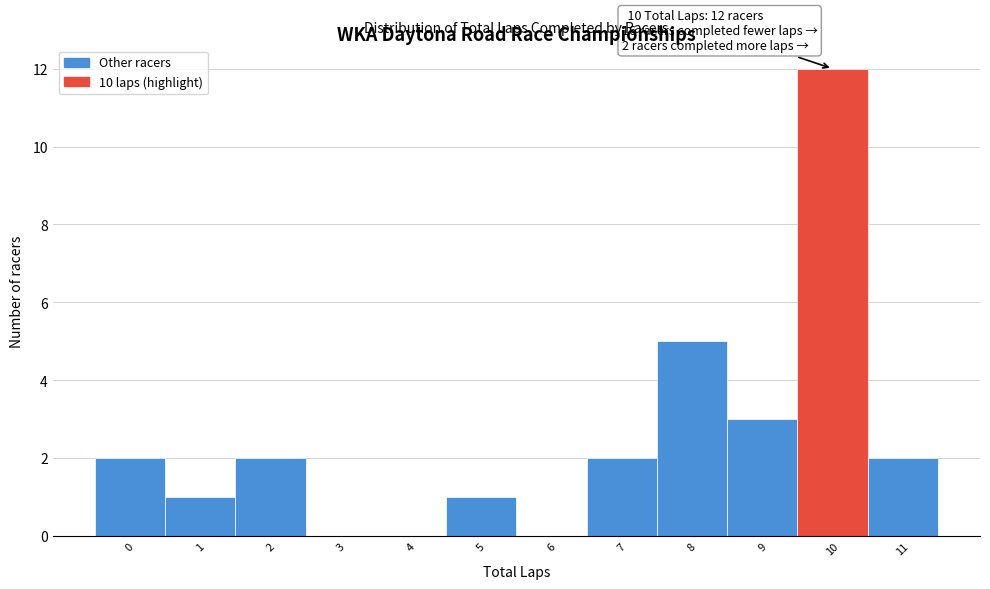

Over which range of the x-axis is the bar tallest?

9.5 to 10.5